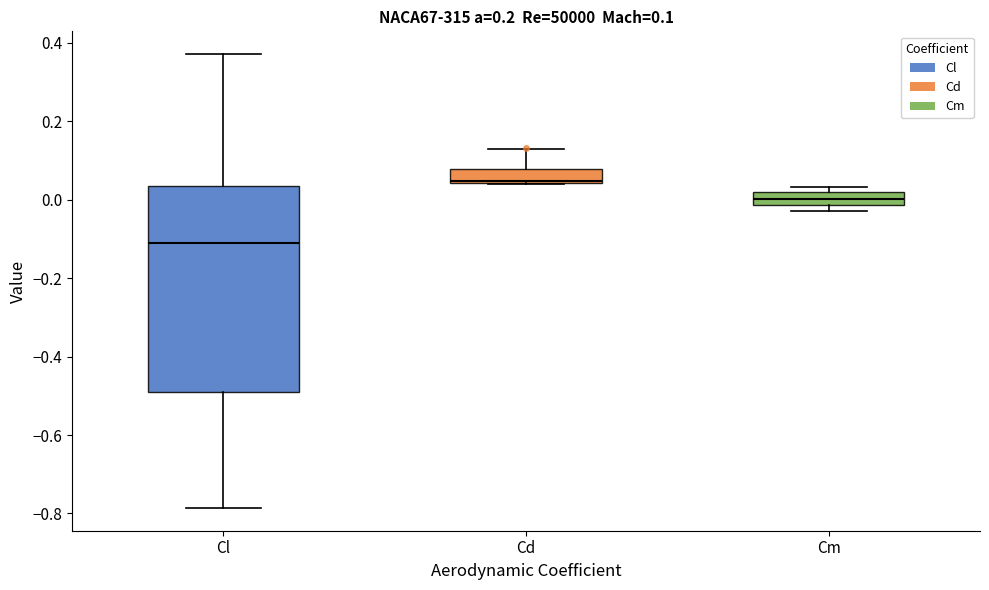

Which box is the tallest, from its lower edge to its upper edge?

Cl